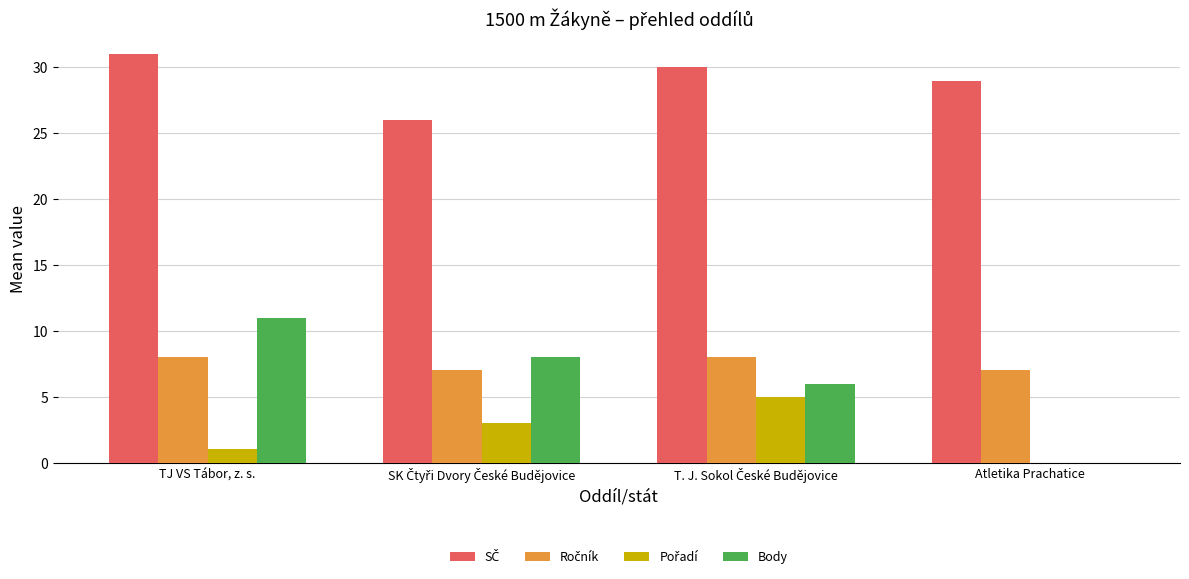

What is the greatest value displayed?

31